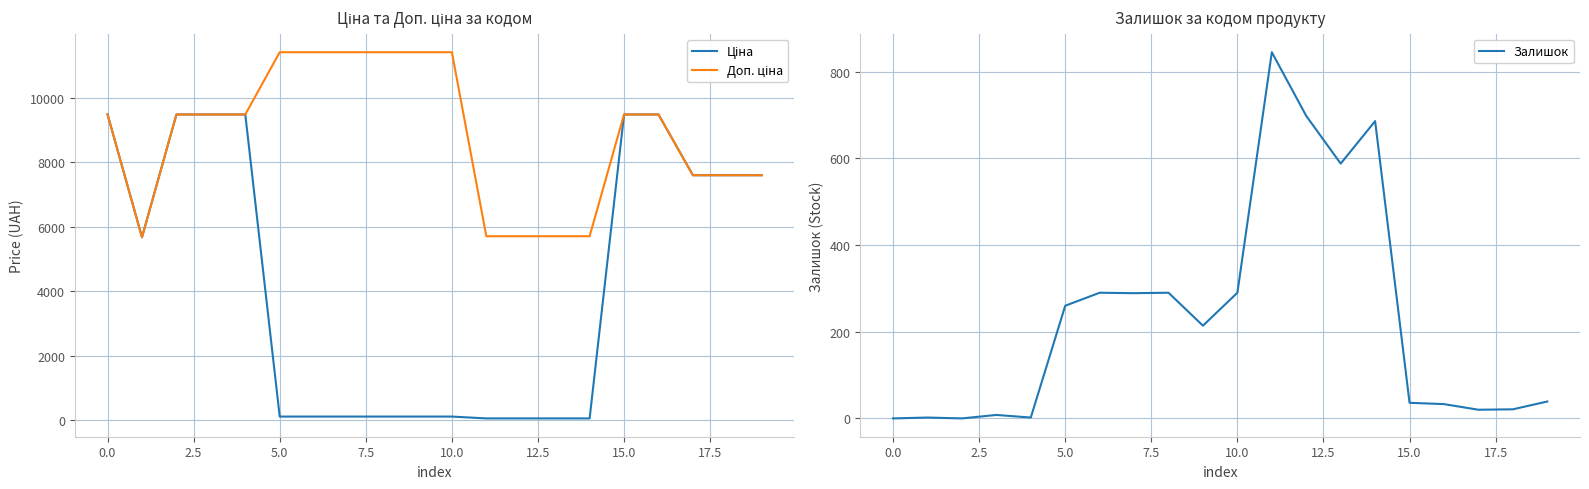

Is this an area chart (filled region under the line)?

No